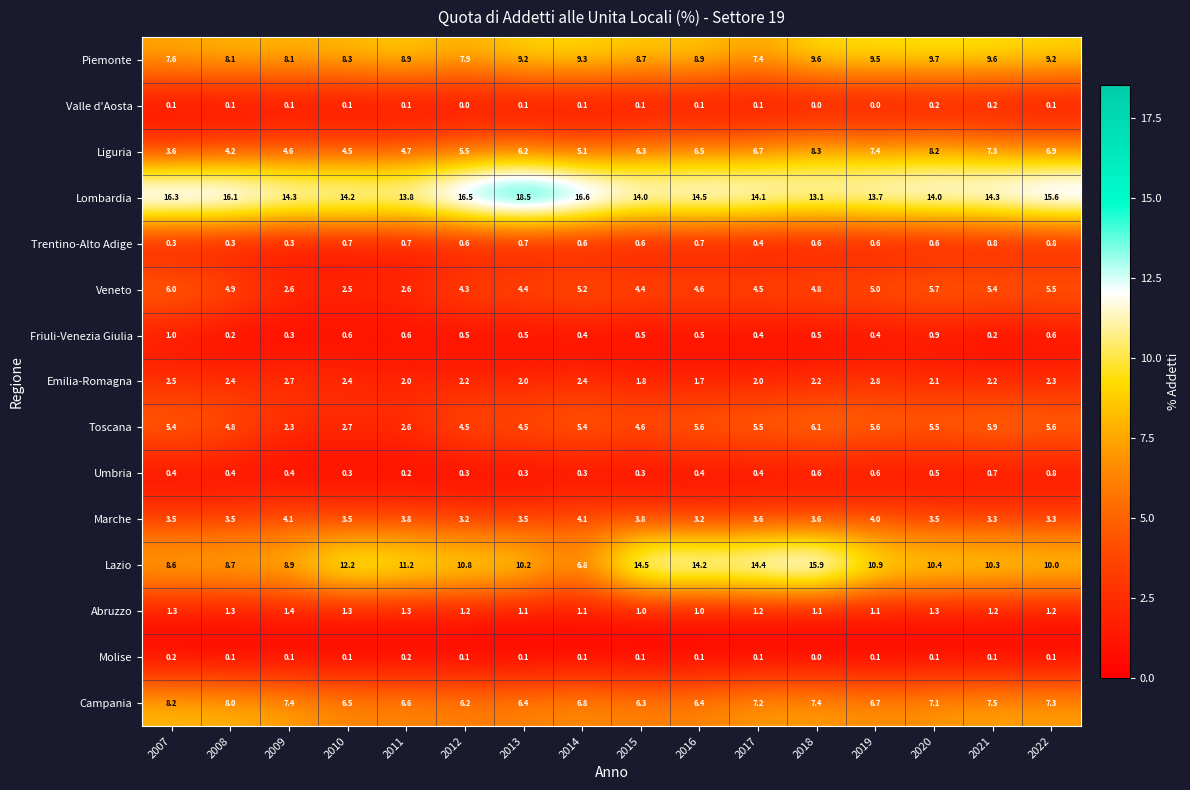

What is the average value of the Lazio series?

11.1